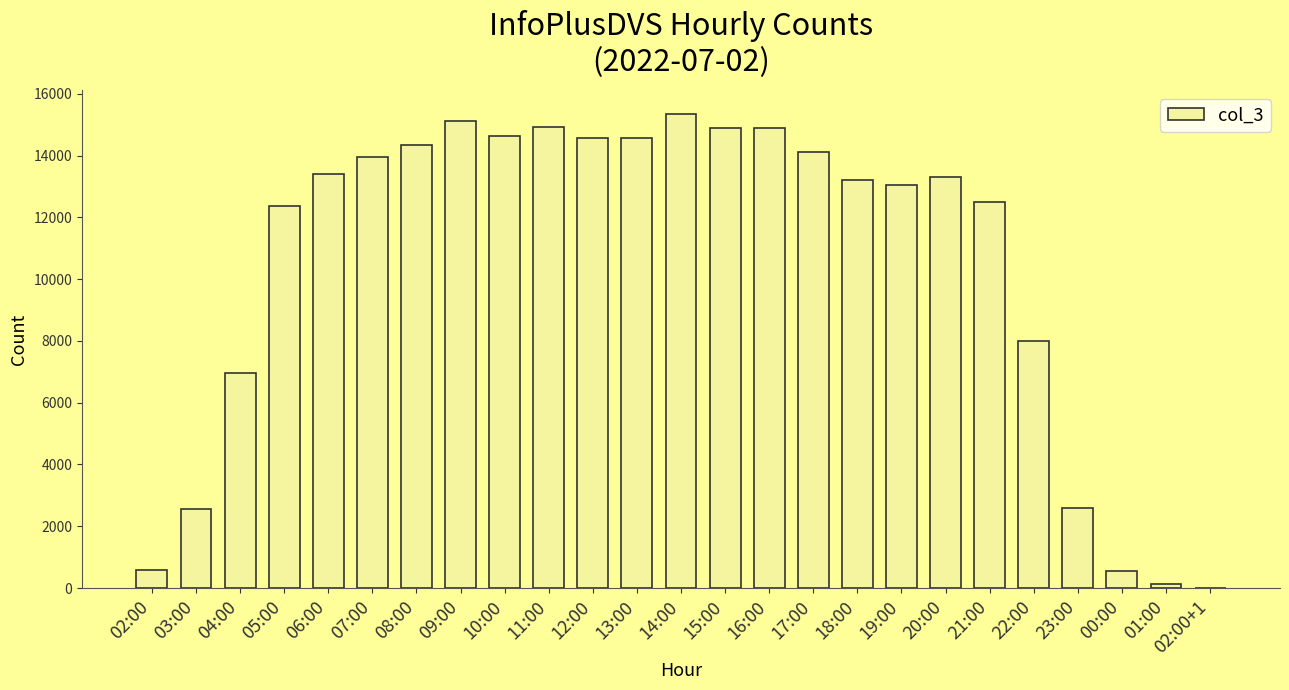

Is it true that the value at 18:00 is 13209?

True